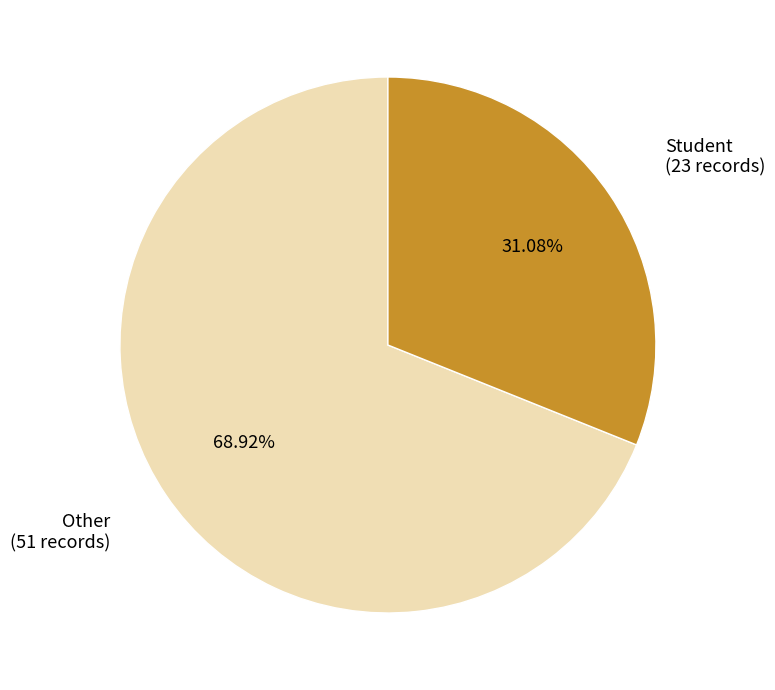

True or false: Student accounts for 44% of the total.

False